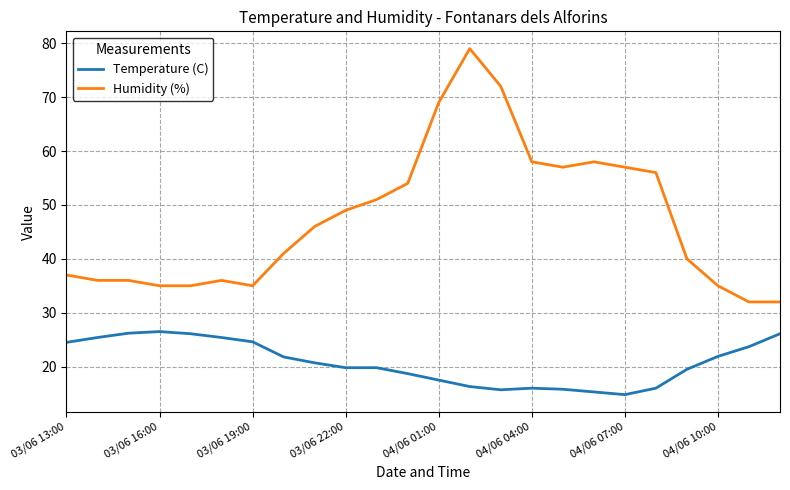

What are all the series names shown in the legend?

Temperature (C), Humidity (%)